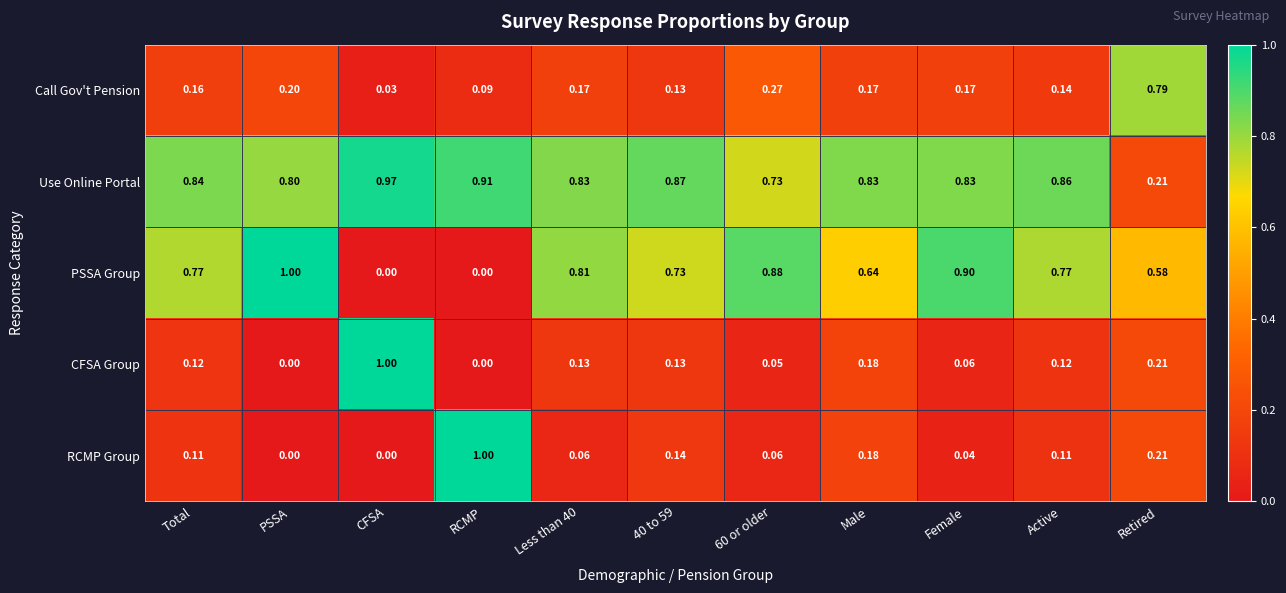

Which series changed the most between Less than 40 and Female?

PSSA Group